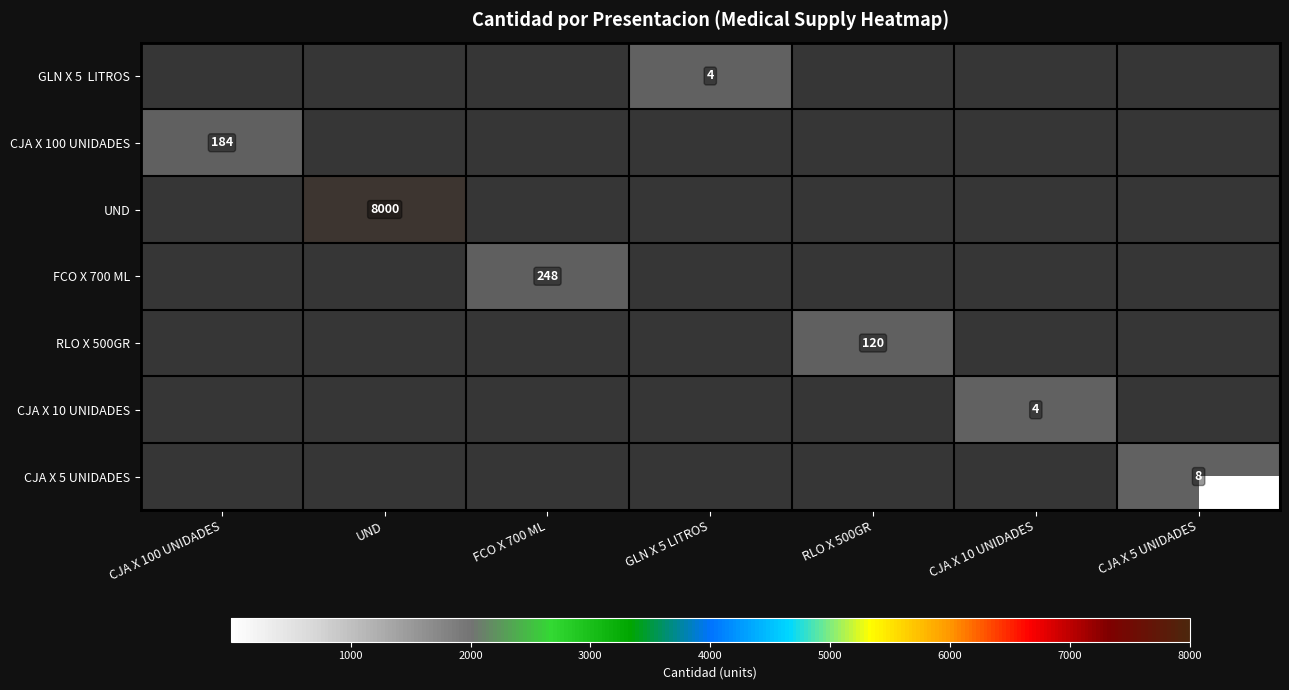

Which series has the largest total across all categories?

UND